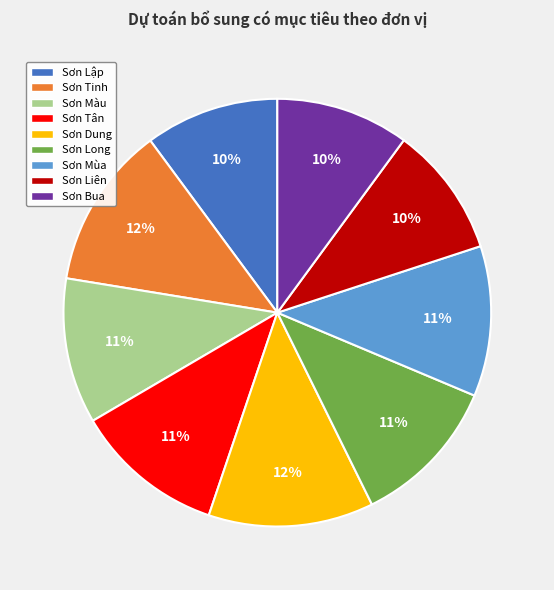

What percentage is the Sơn Dung slice, to the nearest percent?

12%